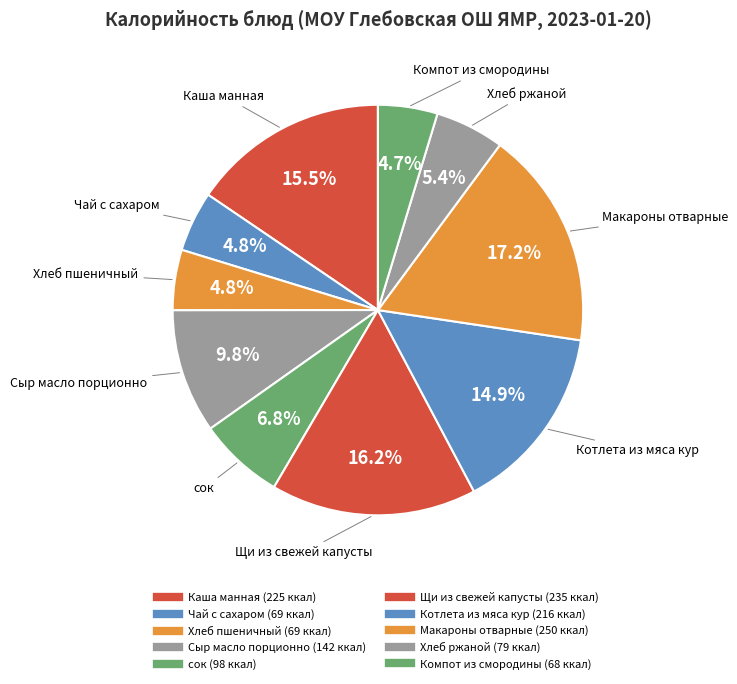

Which category has the smallest portion of the pie?

Компот из смородины